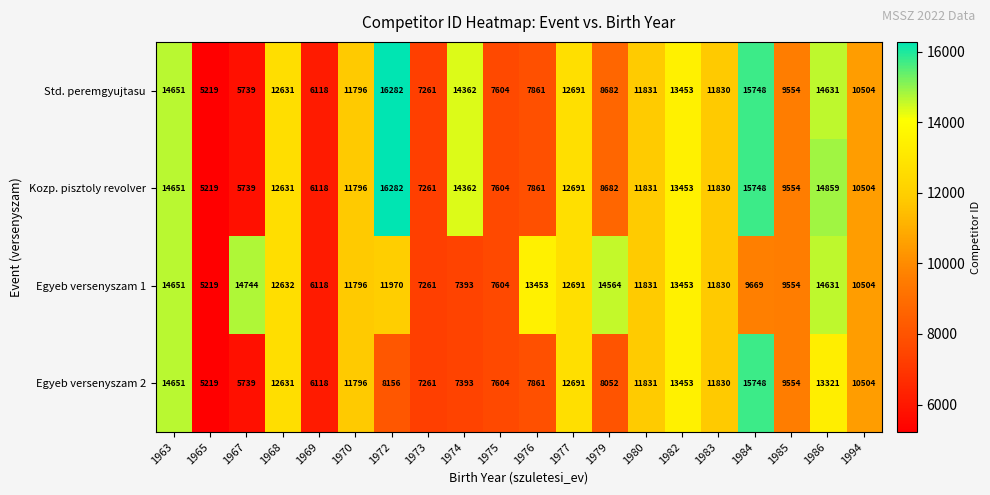

What is the difference between the maximum and second lowest values in the Egyeb versenyszam 2 series?

10009